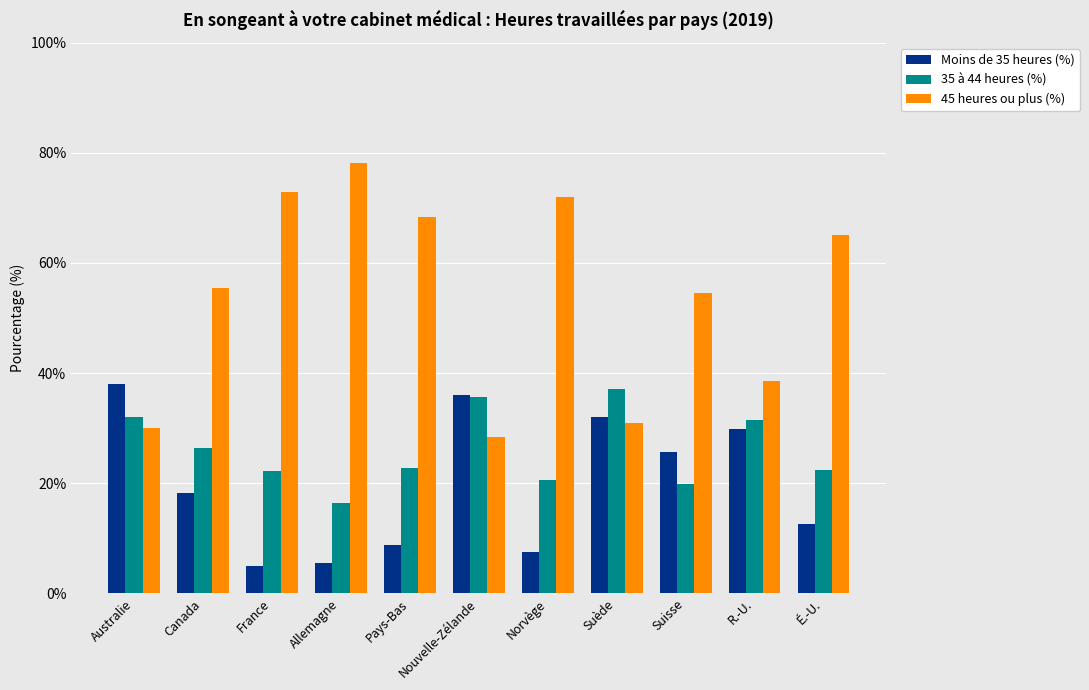

The 35 à 44 heures (%) series shows 22.4 at É.-U.. True or false?

True